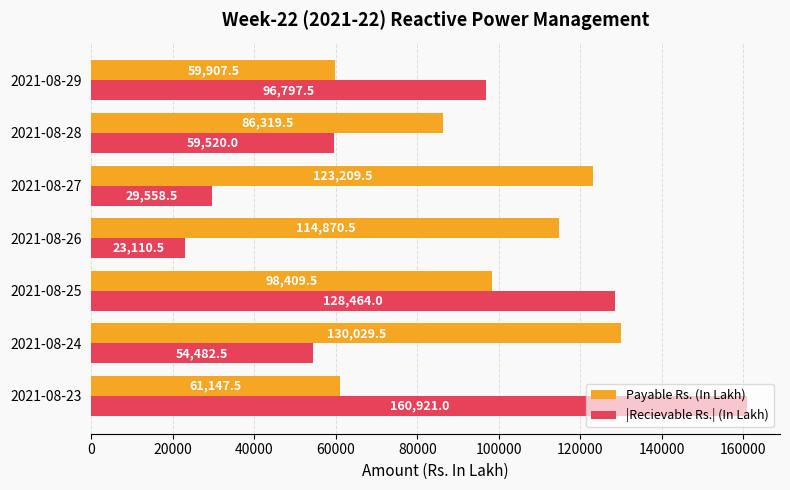

What is the highest value of the Payable Rs. (In Lakh) series?

130029.5